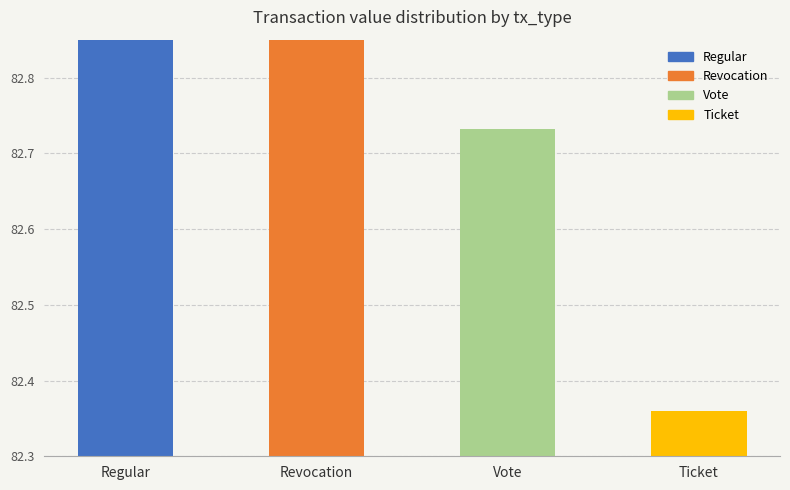

Where does the data first go above 164?

Regular